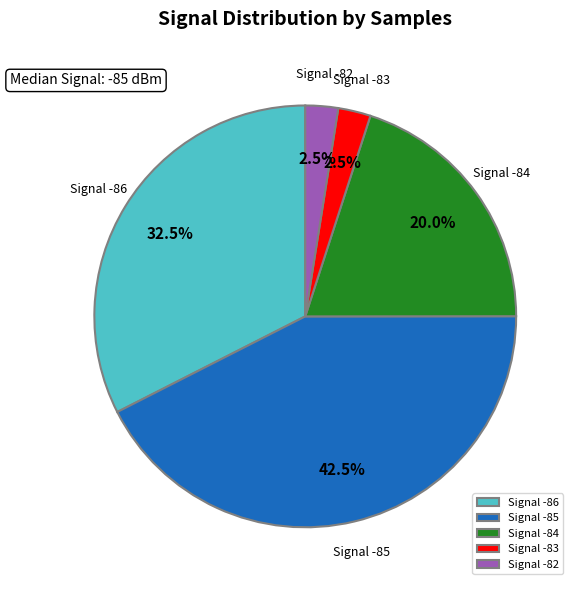

Count the number of slices in the pie.

5